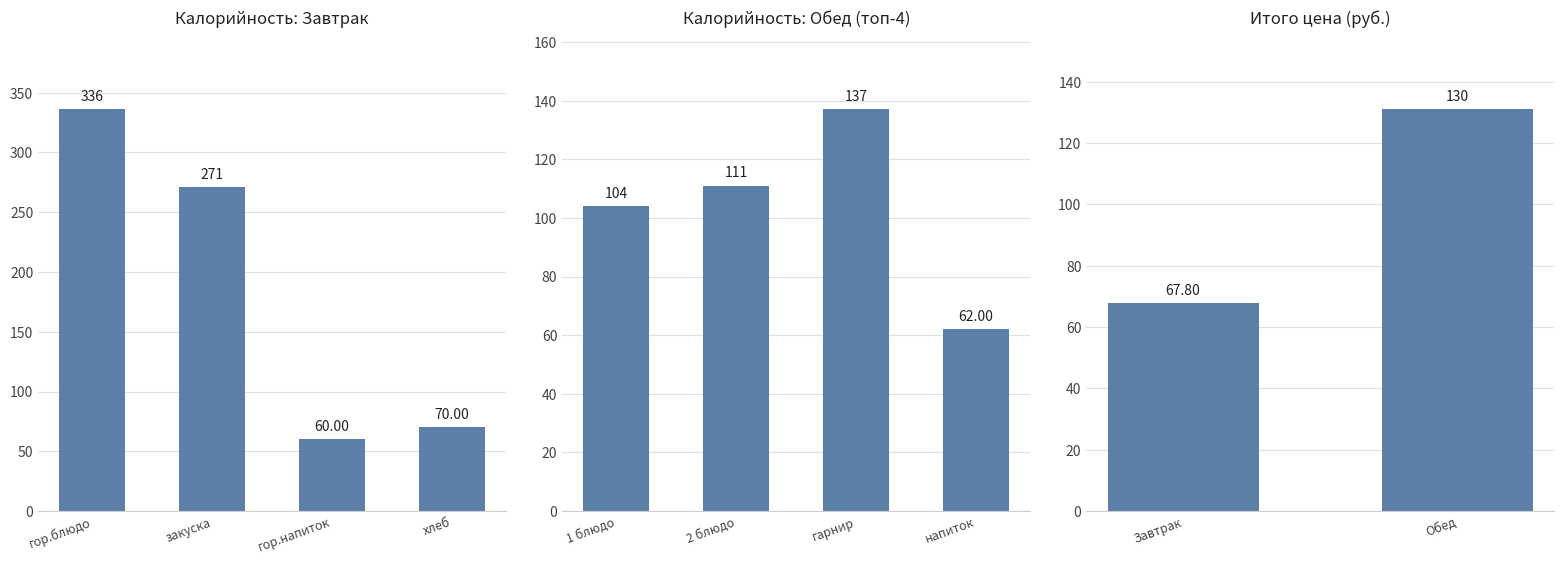

What is the average value?

184